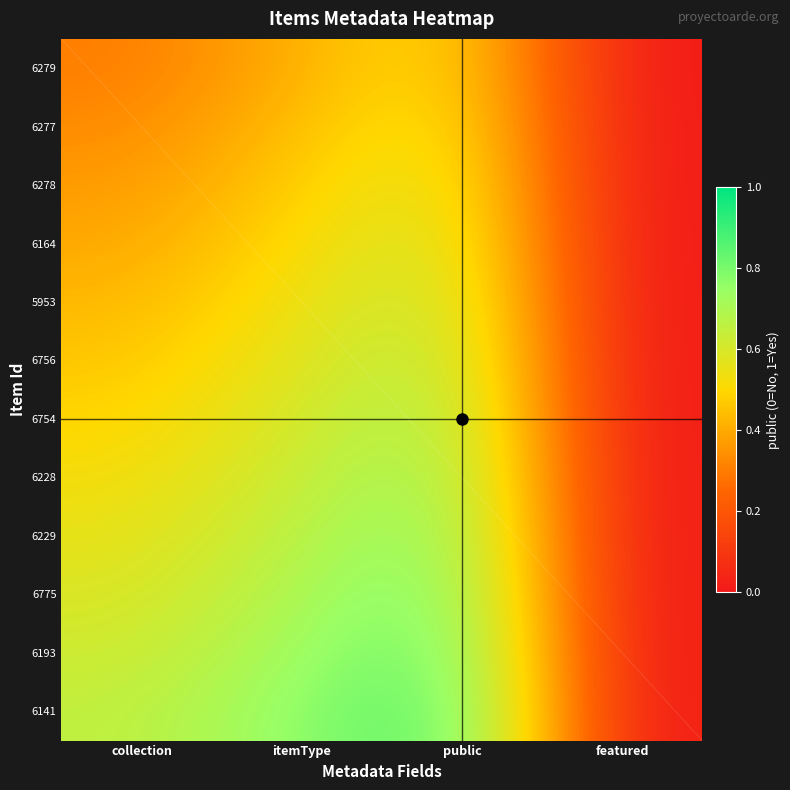

What is the difference between the 6229 values at collection and featured?

0.6